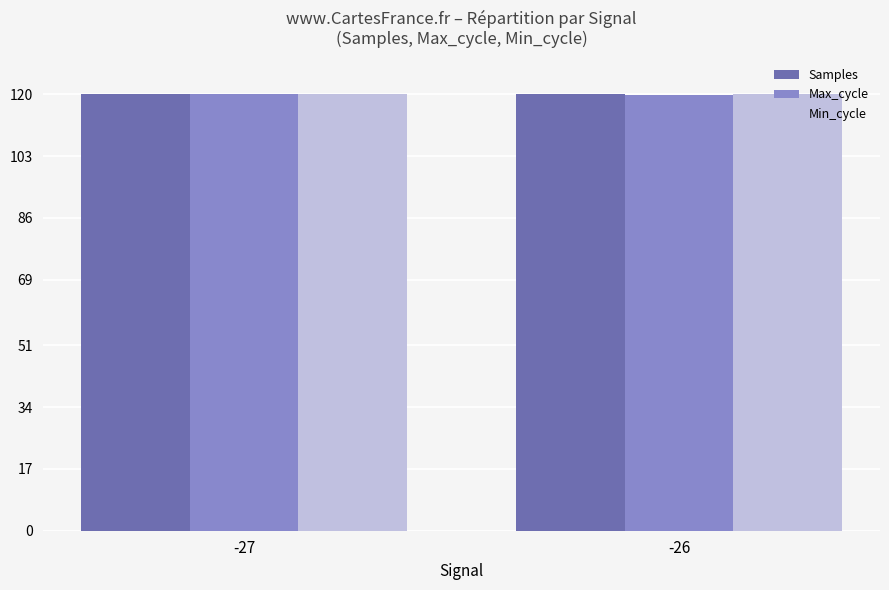

How many series are shown in this chart?

3